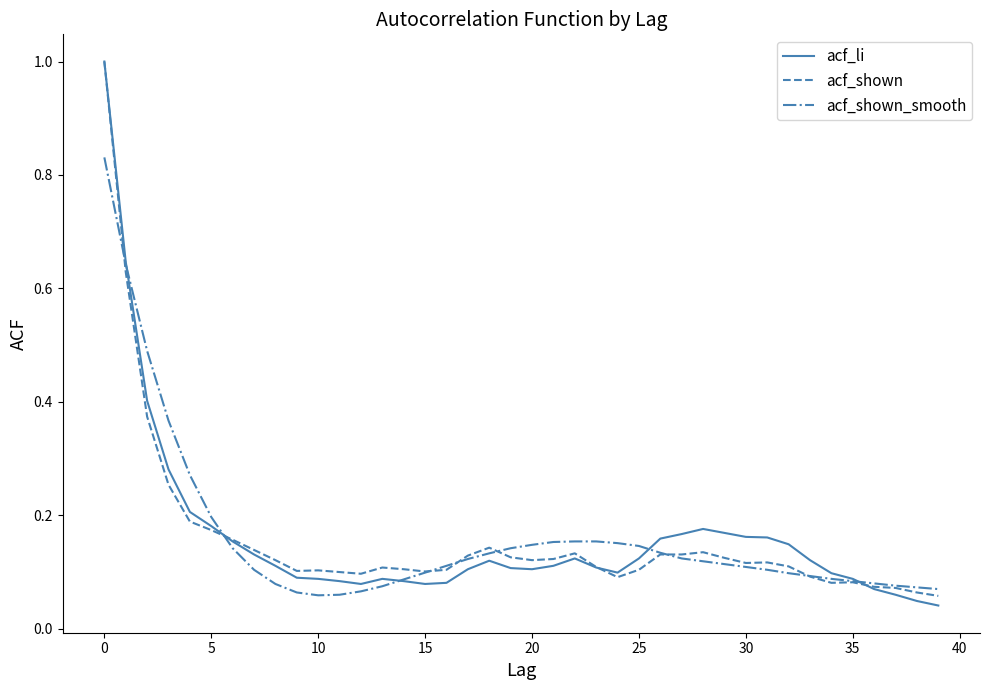

Which series has the largest range (max minus min)?

acf_li